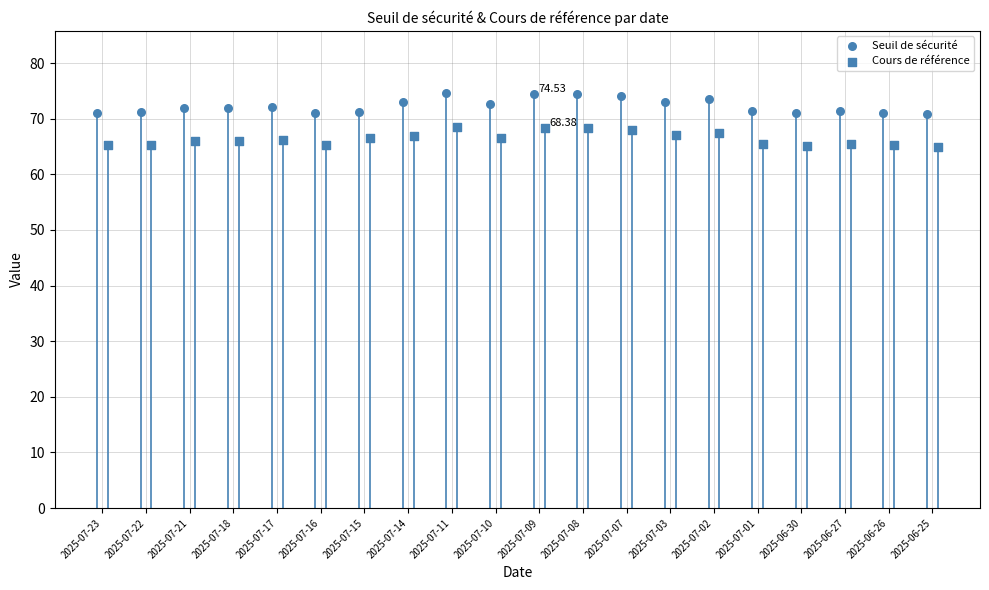

Is the value of Cours de référence at 2025-07-15 greater than the value of Seuil de sécurité at 2025-07-10?

No